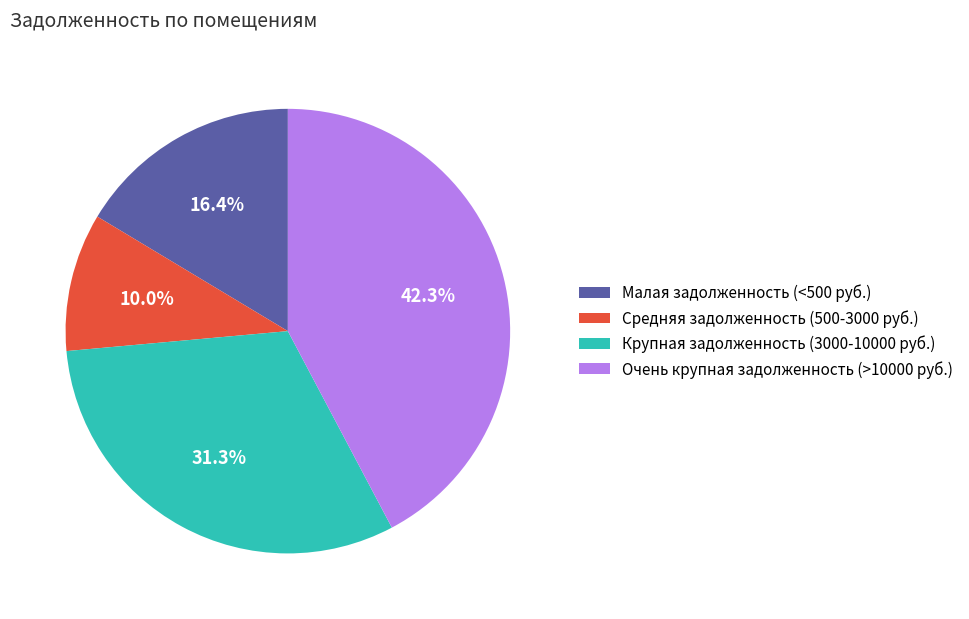

Which category has the smallest portion of the pie?

Средняя задолженность (500-3000 руб.)